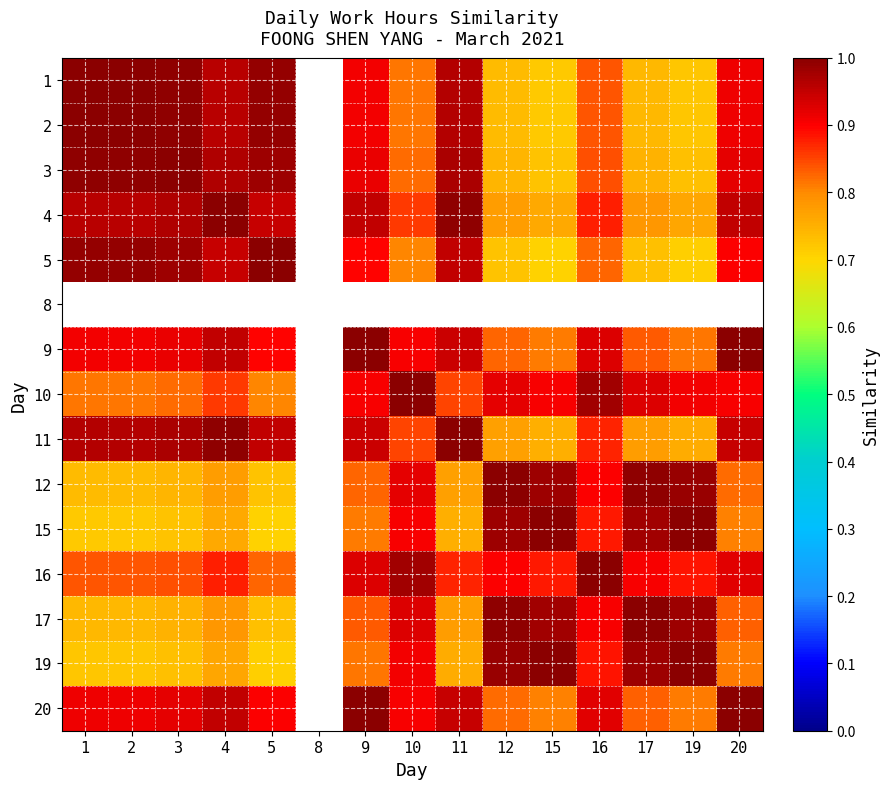

List the labels in order of 2 value, smallest first.

15, 19, 12, 17, 10, 16, 9, 20, 4, 11, 5, 3, 1, 2, 8